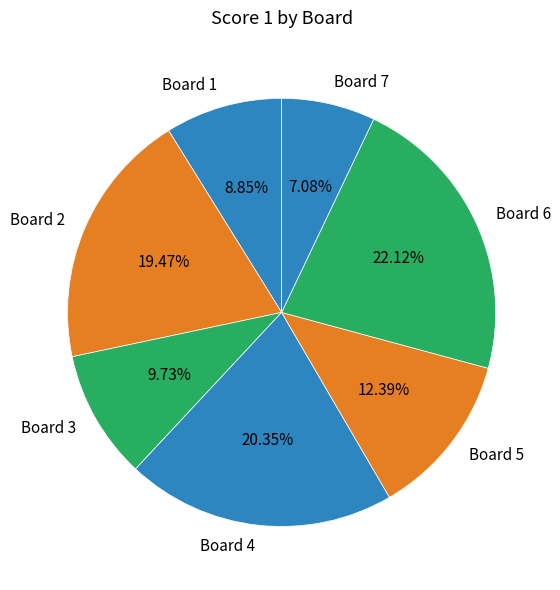

What is the total percentage of Board 1 and Board 7?

15.9%